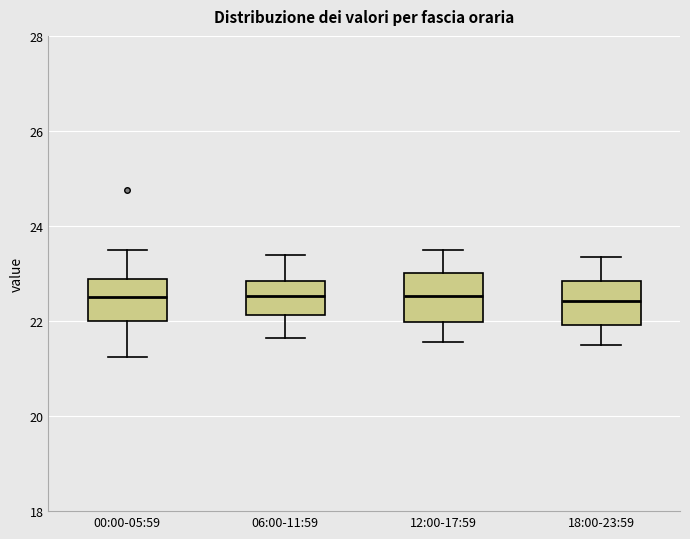

Reading left to right, read every box against the y-axis: the position of its median line, the range the box covers, and the ends of its whiskers. The values are not printed on the chart, so give them approximately, as read against the axis.

00:00-05:59: median 22.6, box 22.0 to 22.8, whiskers 21.2 to 23.6
06:00-11:59: median 22.6, box 22.2 to 22.8, whiskers 21.6 to 23.4
12:00-17:59: median 22.6, box 22.0 to 23.0, whiskers 21.6 to 23.6
18:00-23:59: median 22.4, box 22.0 to 22.8, whiskers 21.6 to 23.4